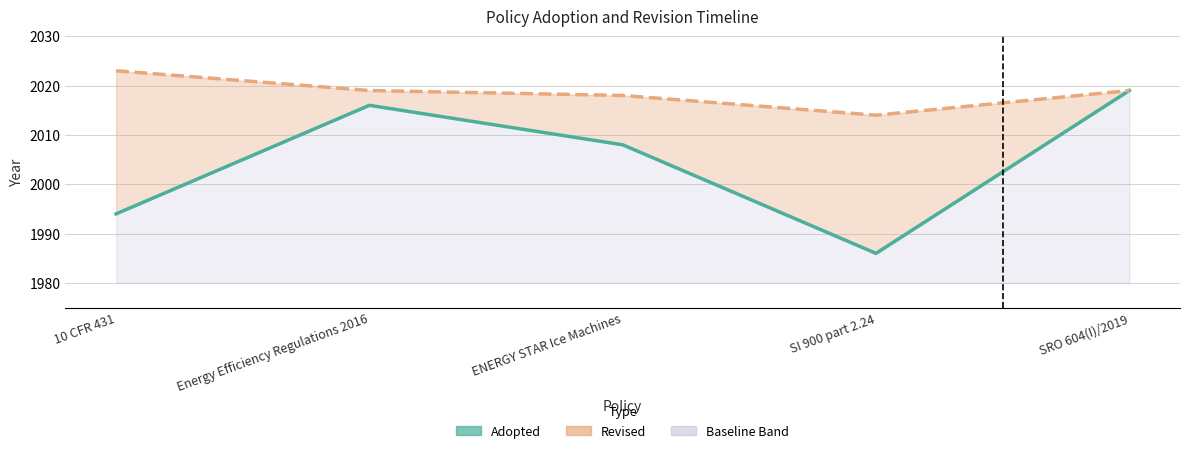

What is the difference between the highest and lowest values at ENERGY STAR Ice Machines?

10